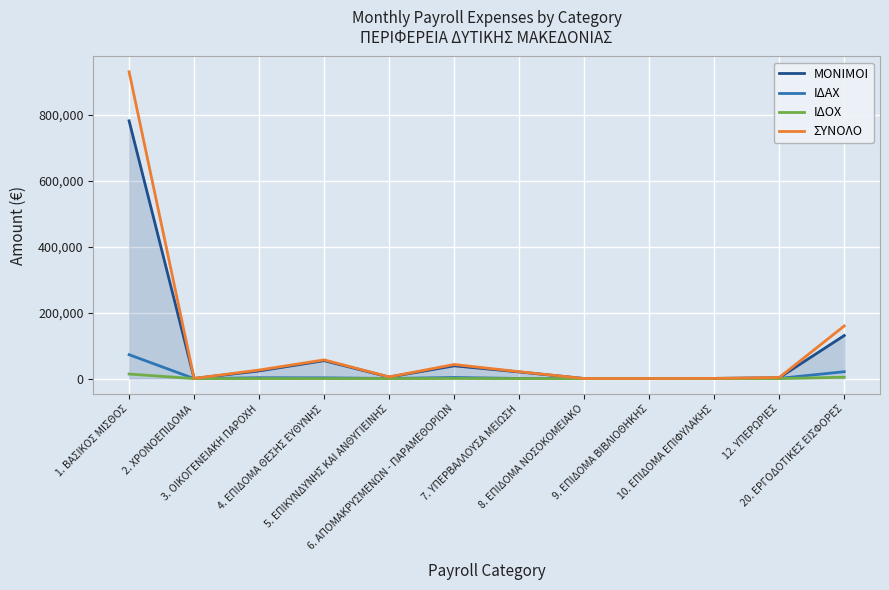

At which category is the sum across all series the highest?

1. ΒΑΣΙΚΟΣ ΜΙΣΘΟΣ